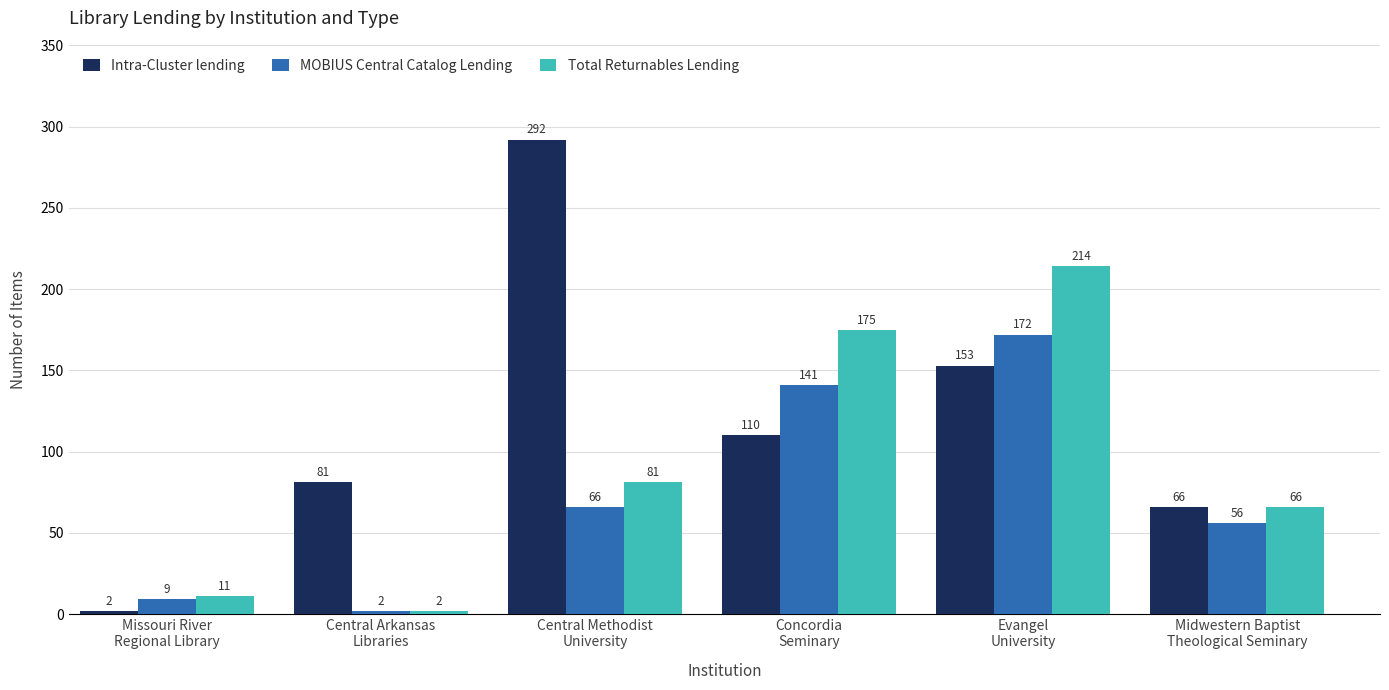

The Total Returnables Lending series shows 261 at Concordia
Seminary. True or false?

False